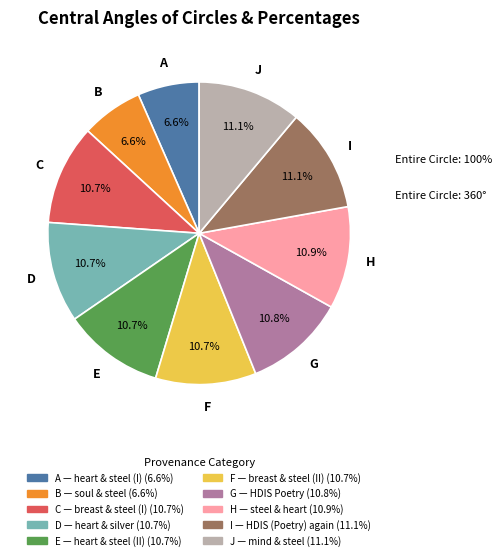

Is there a majority slice in this chart?

No